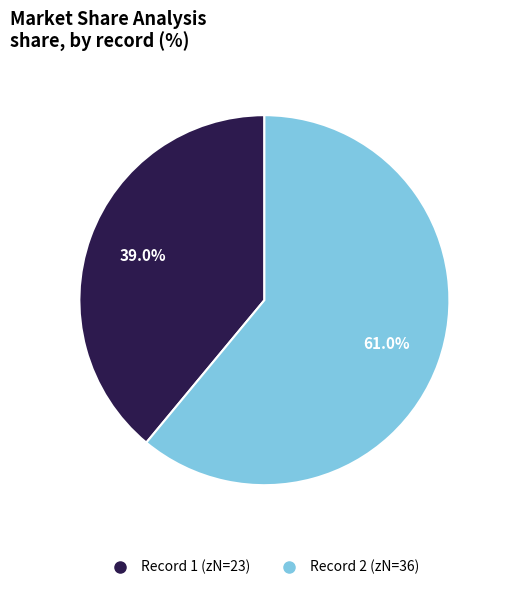

Is there any slice that represents more than half of the pie?

Yes